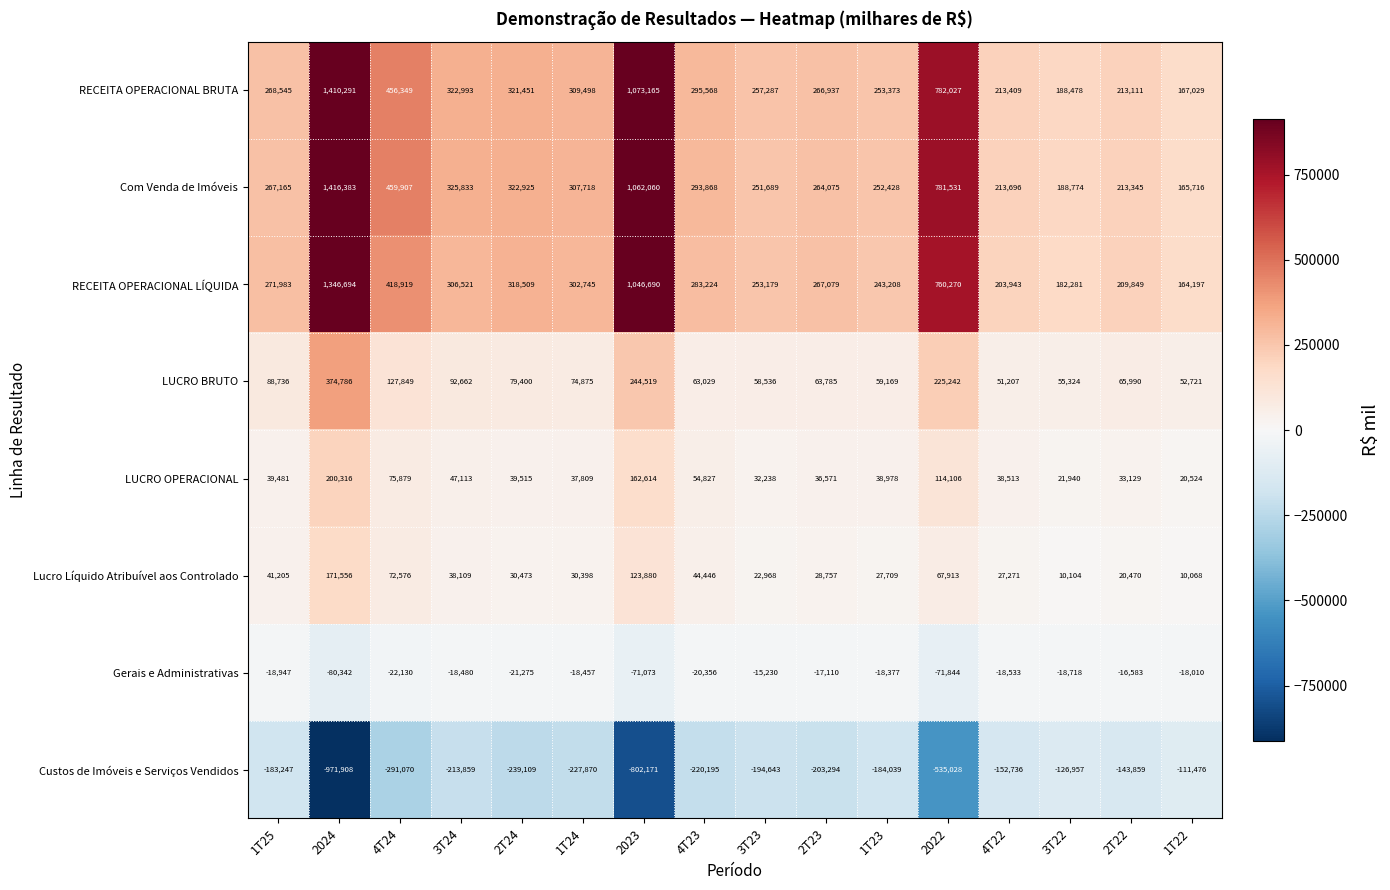

At 2T23, list the series in order from largest to smallest.

RECEITA OPERACIONAL LÍQUIDA, RECEITA OPERACIONAL BRUTA, Com Venda de Imóveis, LUCRO BRUTO, LUCRO OPERACIONAL, Lucro Líquido Atribuível aos Controlado, Gerais e Administrativas, Custos de Imóveis e Serviços Vendidos